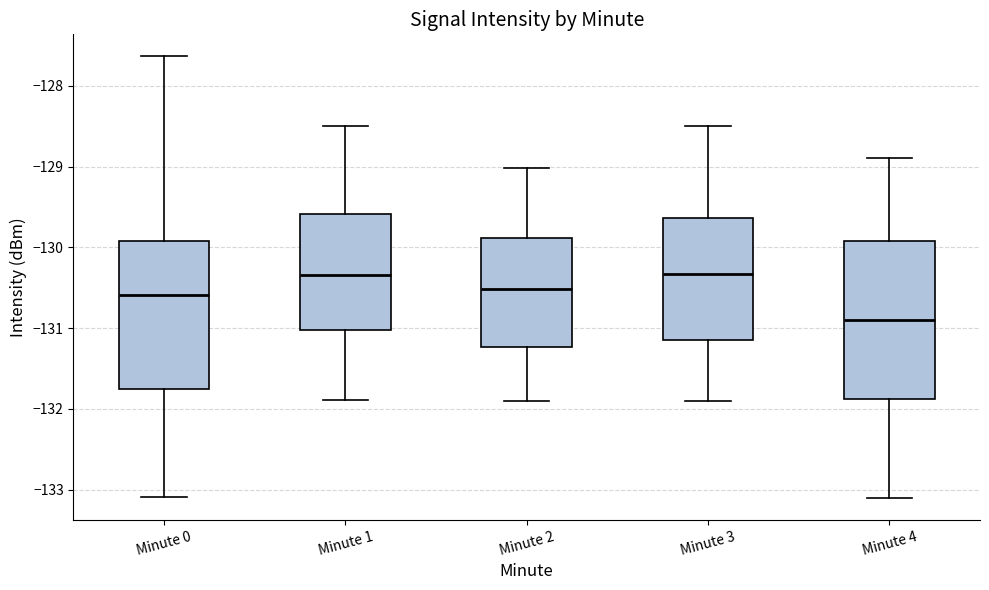

Reading left to right, read every box against the y-axis: the position of its median line, the range the box covers, and the ends of its whiskers. The values are not printed on the chart, so give them approximately, as read against the axis.

Minute 0: median -130.6, box -131.8 to -129.9, whiskers -133.1 to -127.6
Minute 1: median -130.3, box -131.0 to -129.6, whiskers -131.9 to -128.5
Minute 2: median -130.5, box -131.2 to -129.9, whiskers -131.9 to -129.0
Minute 3: median -130.3, box -131.1 to -129.6, whiskers -131.9 to -128.5
Minute 4: median -130.9, box -131.9 to -129.9, whiskers -133.1 to -128.9